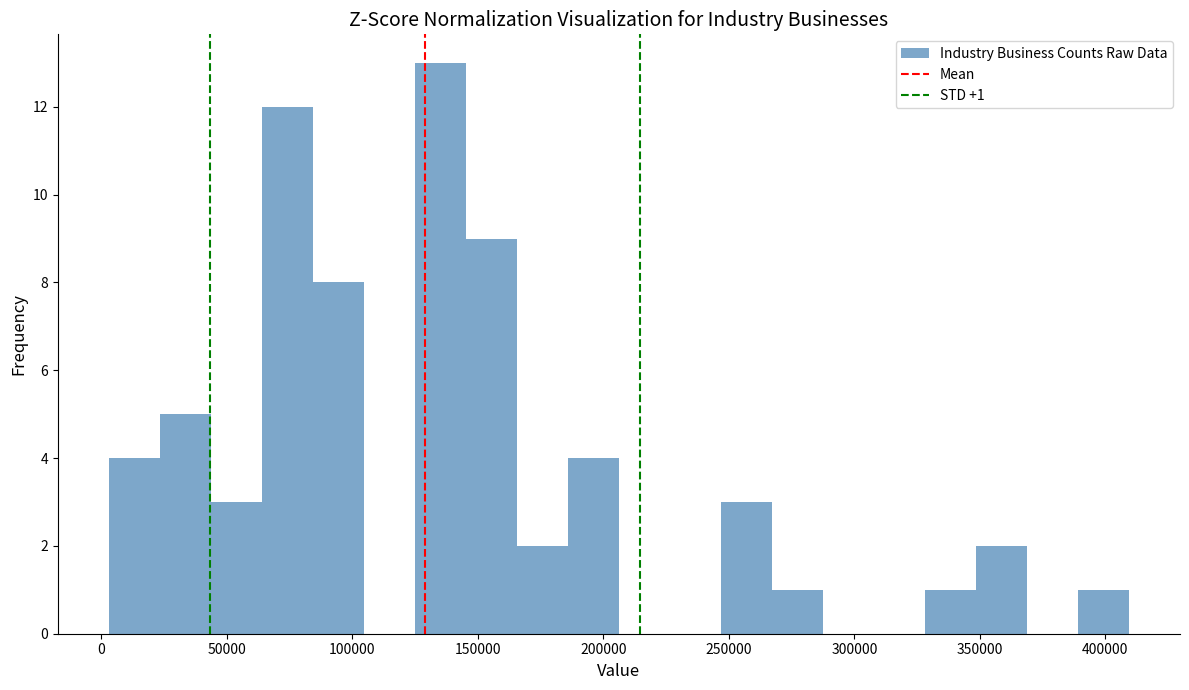

Over which range of the x-axis is the bar tallest?

125000 to 145000